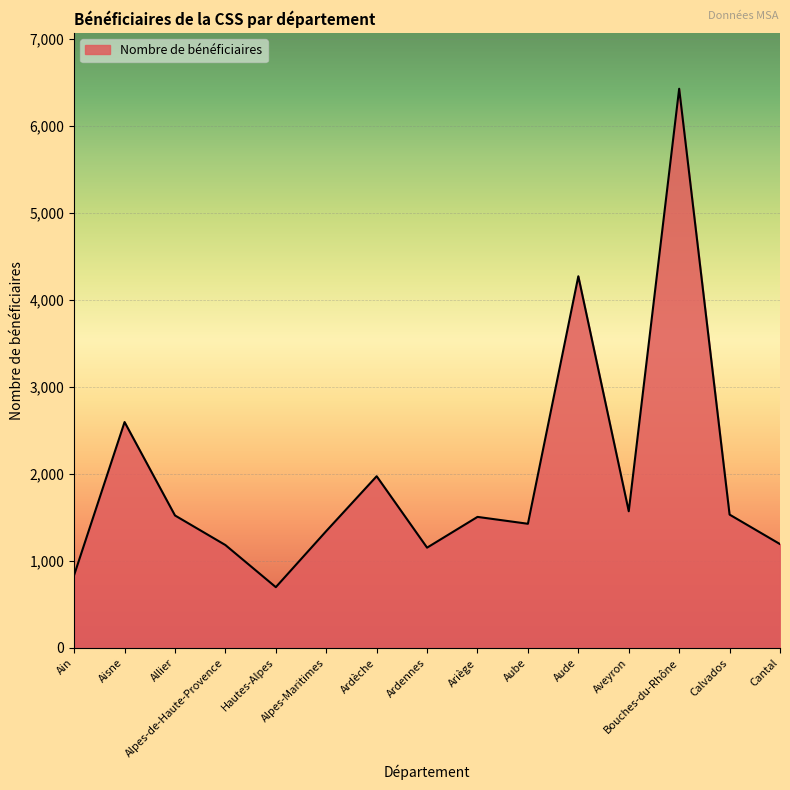

At which label is the value closest to 3562?

Aude